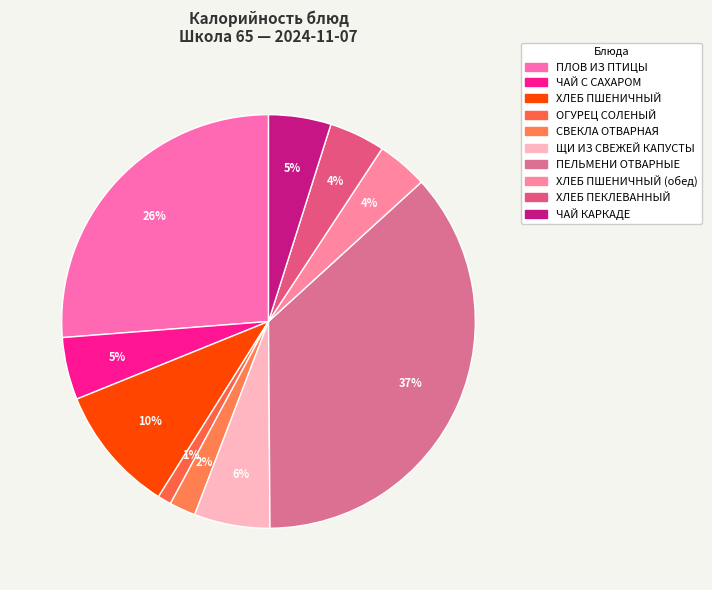

Is there a majority slice in this chart?

No